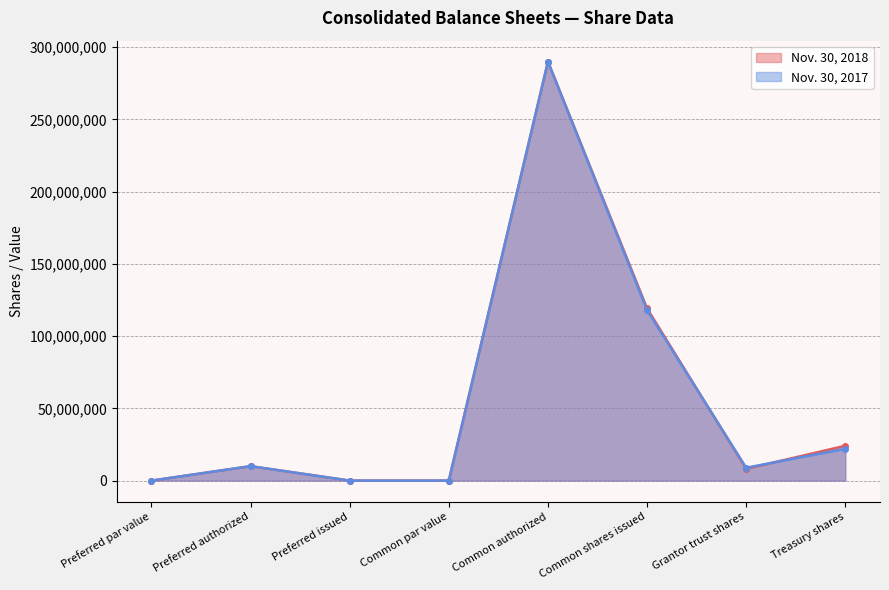

Which series has the largest range (max minus min)?

Nov. 30, 2018